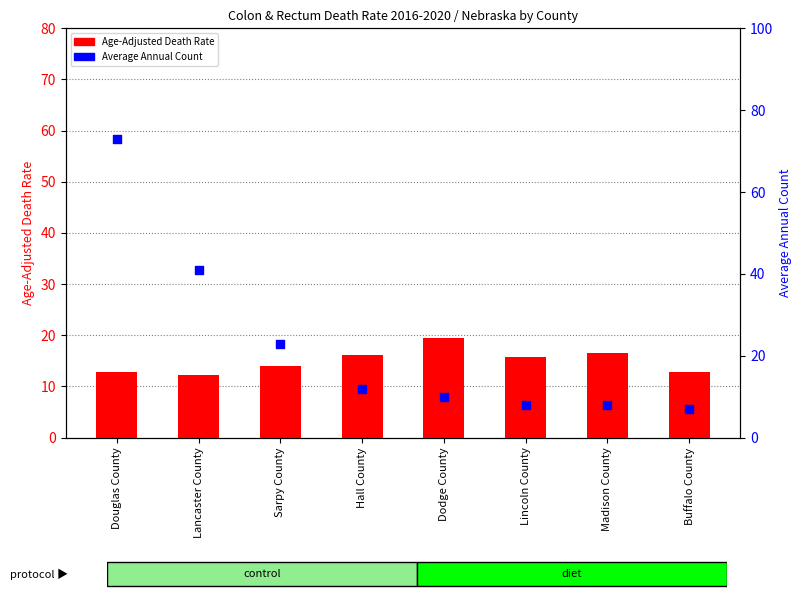

What are all the series names shown in the legend?

Age-Adjusted Death Rate, Average Annual Count